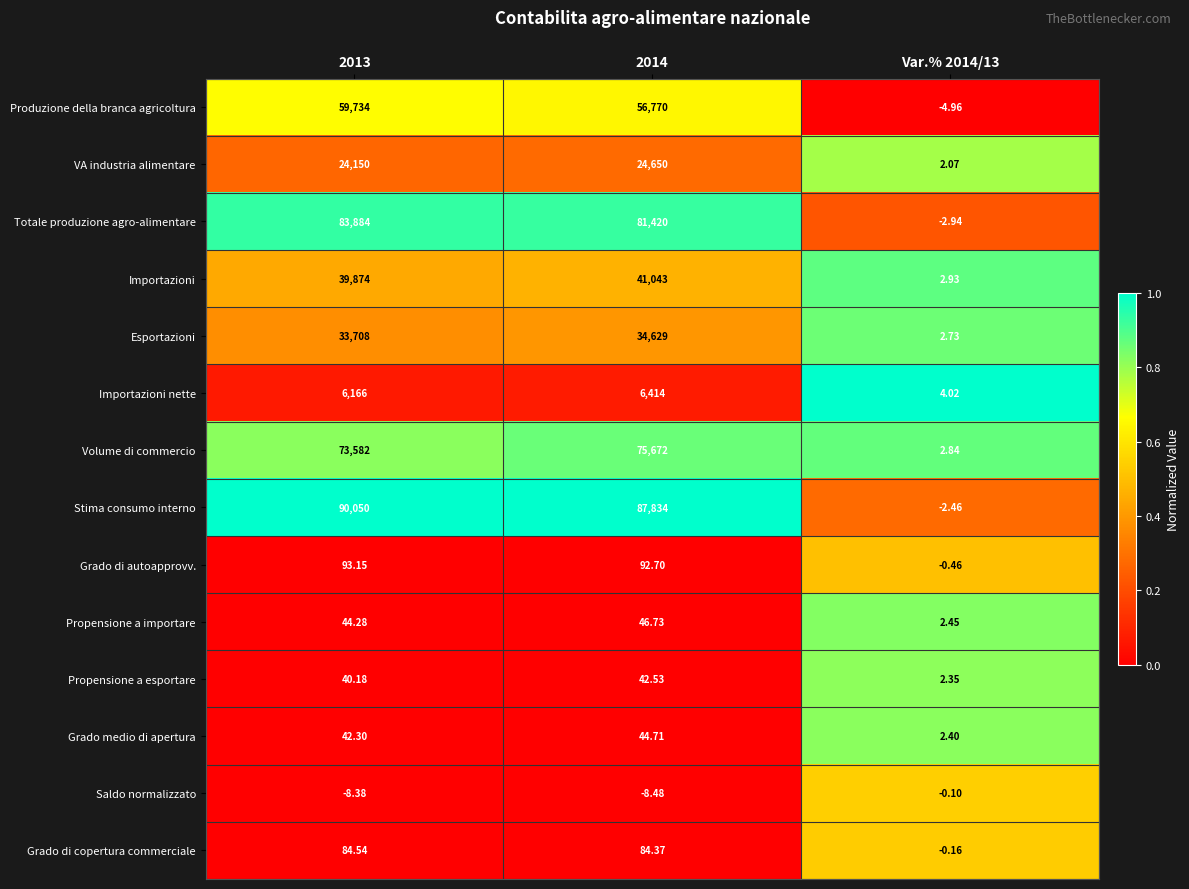

Which series has the largest range (max minus min)?

Stima consumo interno